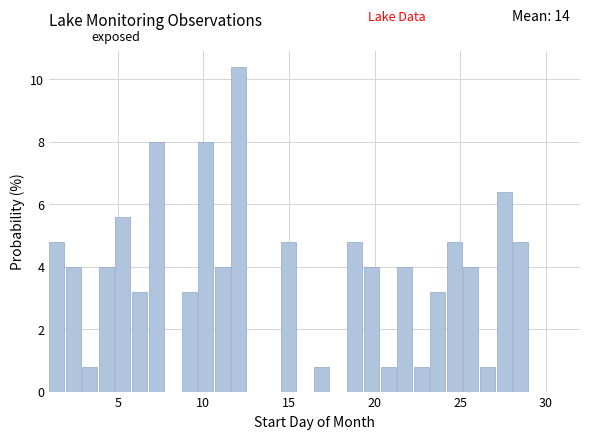

Around what value on the x-axis is the tallest bar? Give the approximate position of its centre, as read against the axis.

12.0